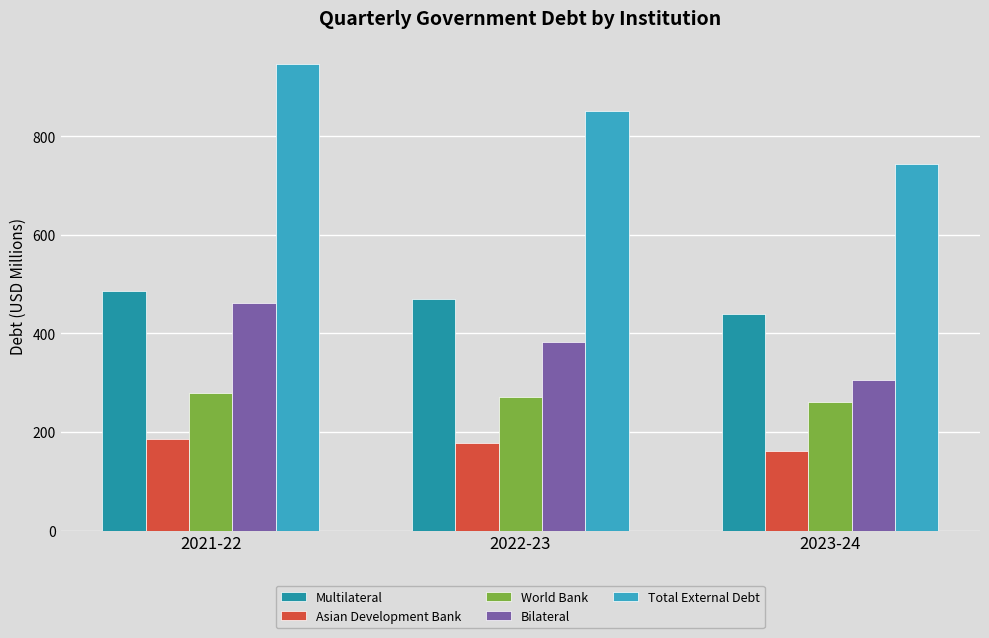

At which label is Multilateral closest to 462?

2022-23